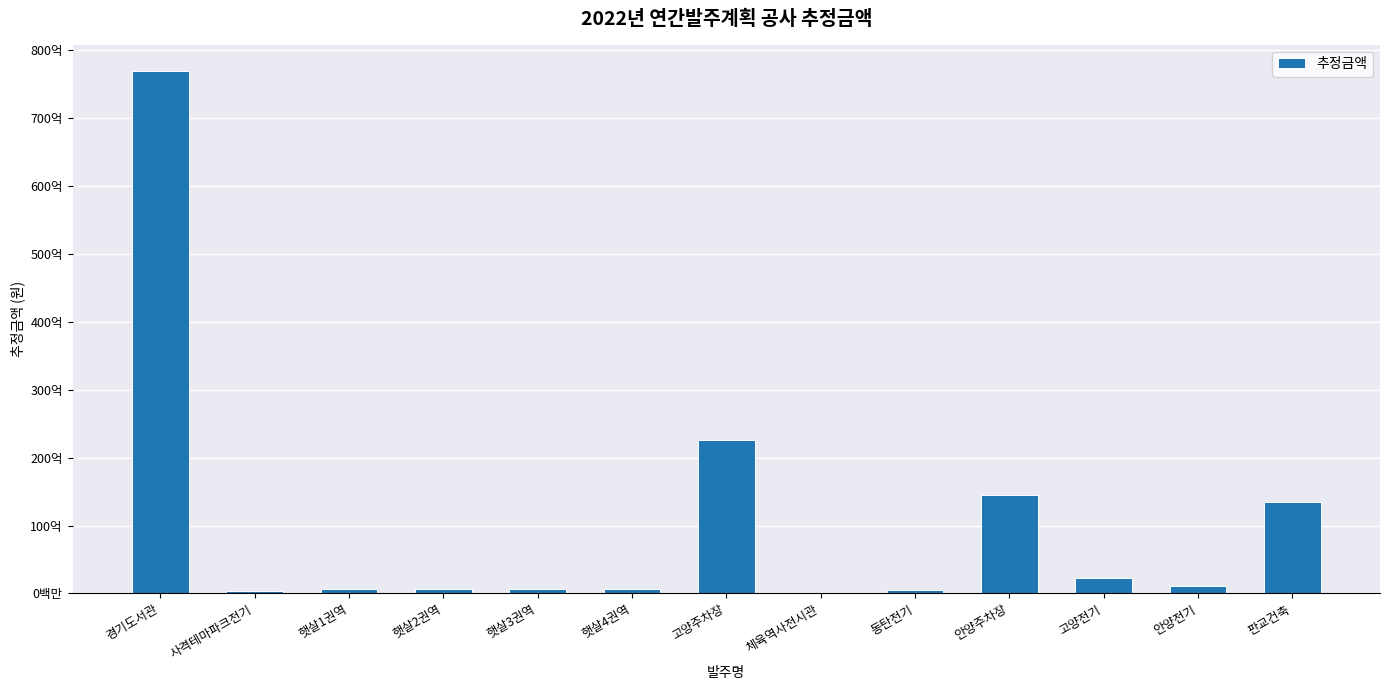

Are the bars horizontal?

No